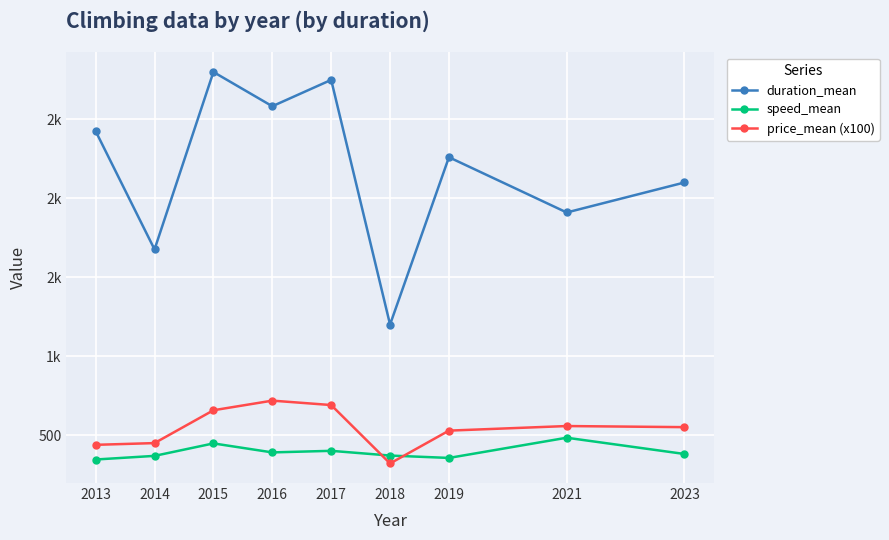

What is the difference between the highest and lowest values at 2017?

2350